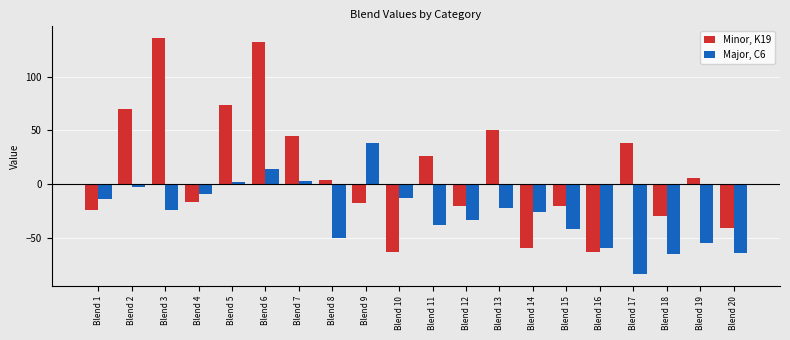

What is the difference between the maximum and second lowest values in the Minor, K19 series?

199